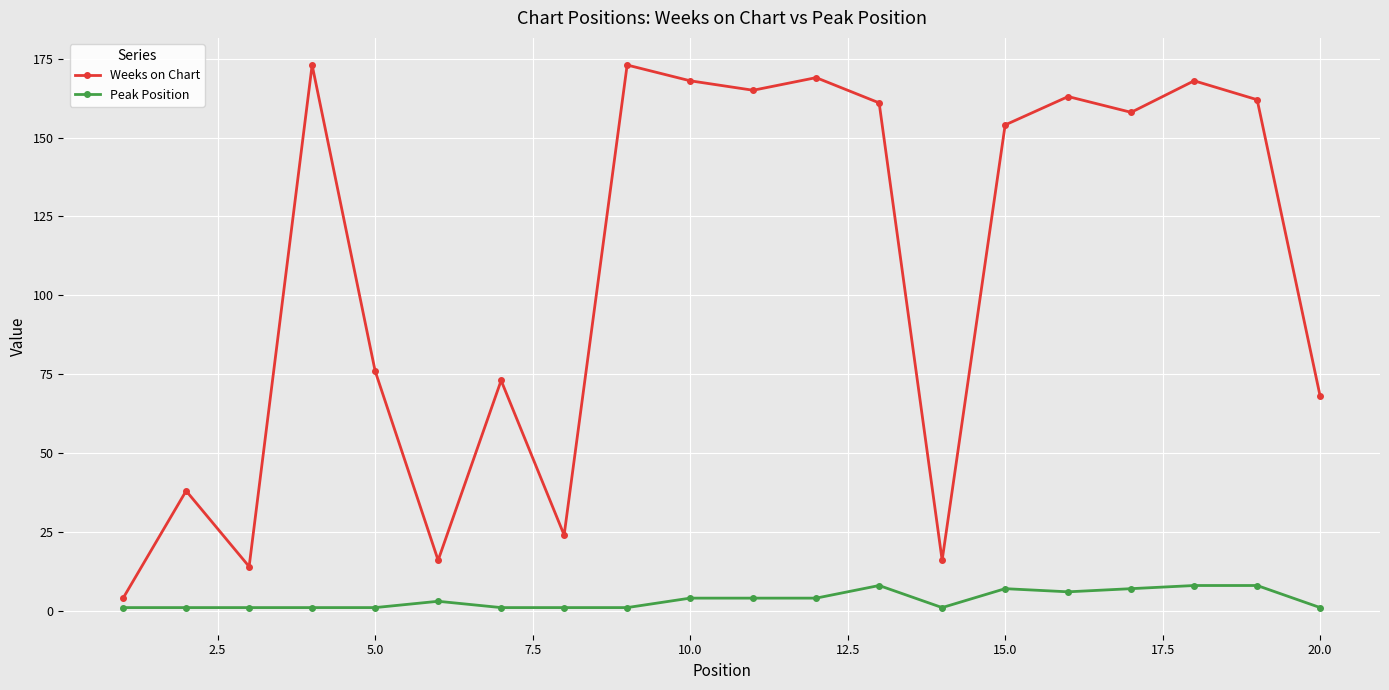

How many distinct data groups are displayed?

2